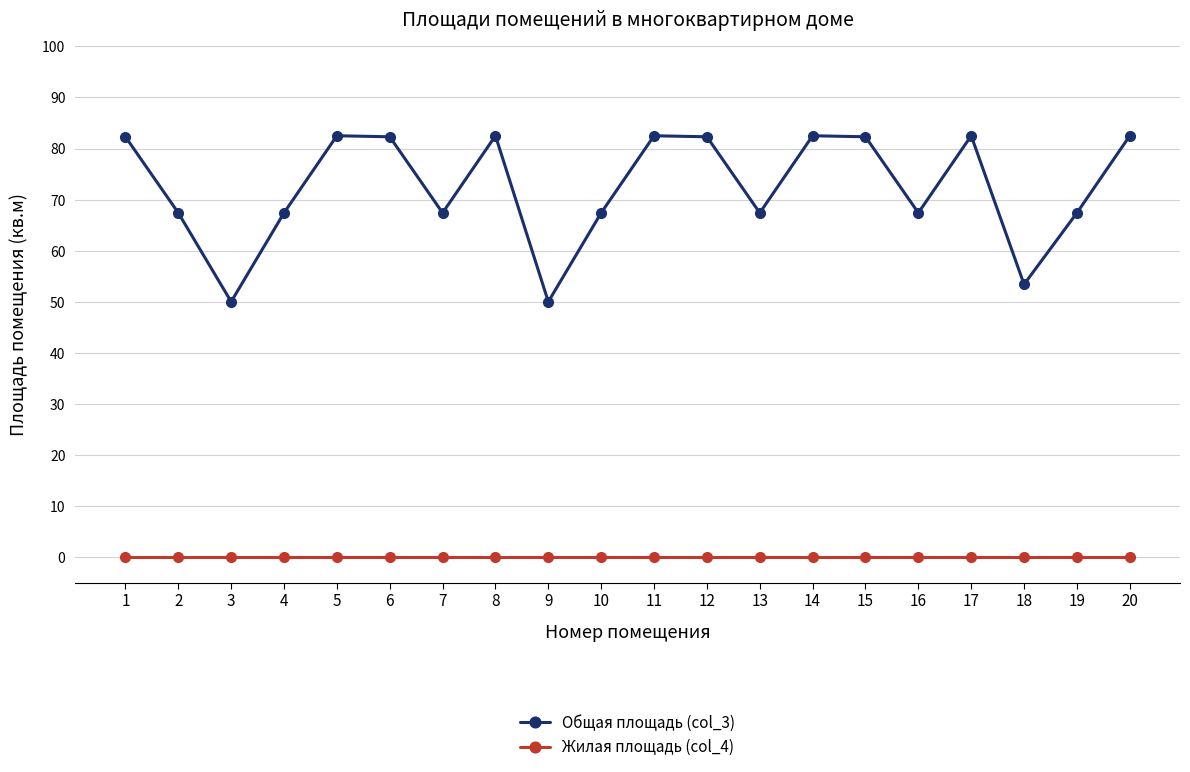

What is the maximum value for Общая площадь (col_3)?

82.5